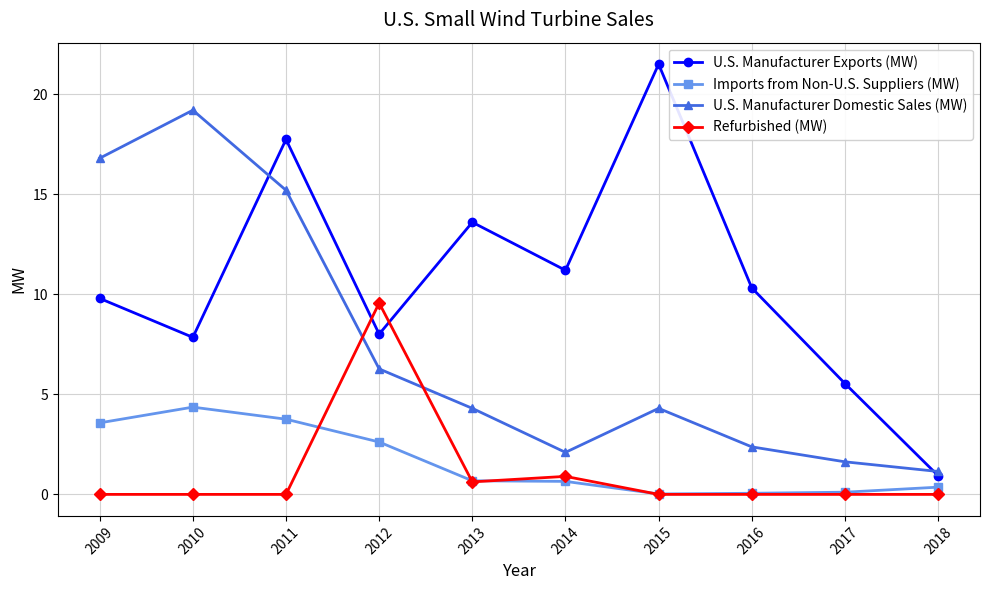

How many lines are shown in the chart?

4